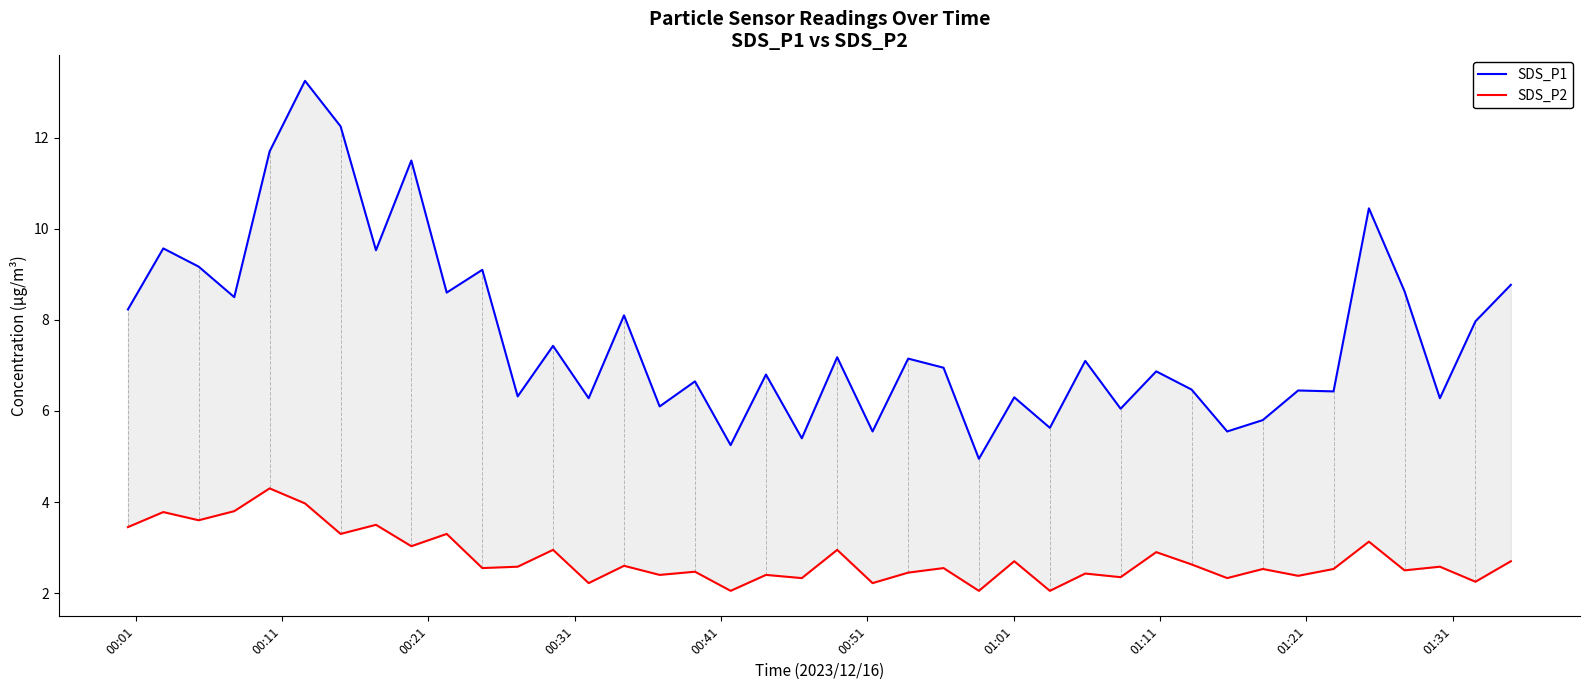

What is the sum of all SDS_P2 values?

110.8